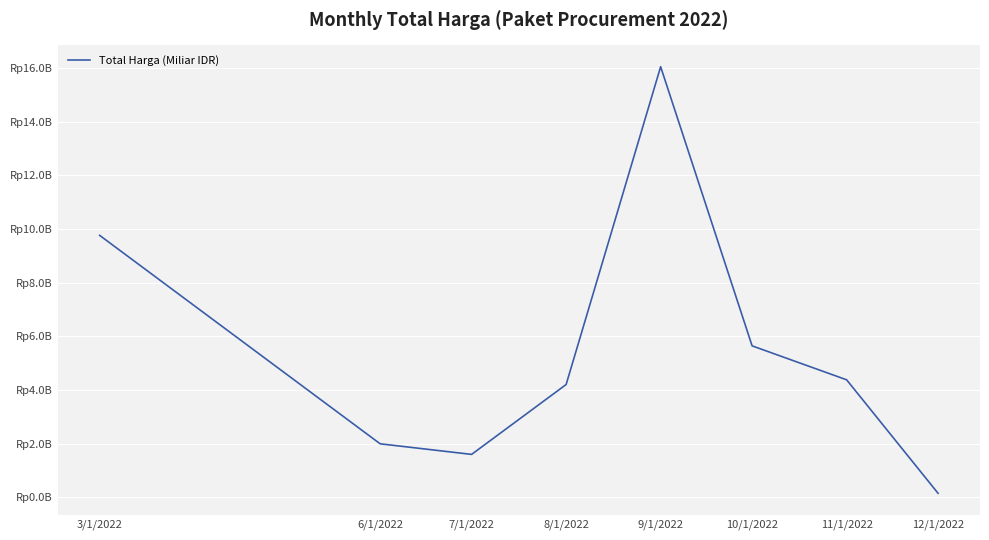

At which label is the value closest to 8?

3/1/2022